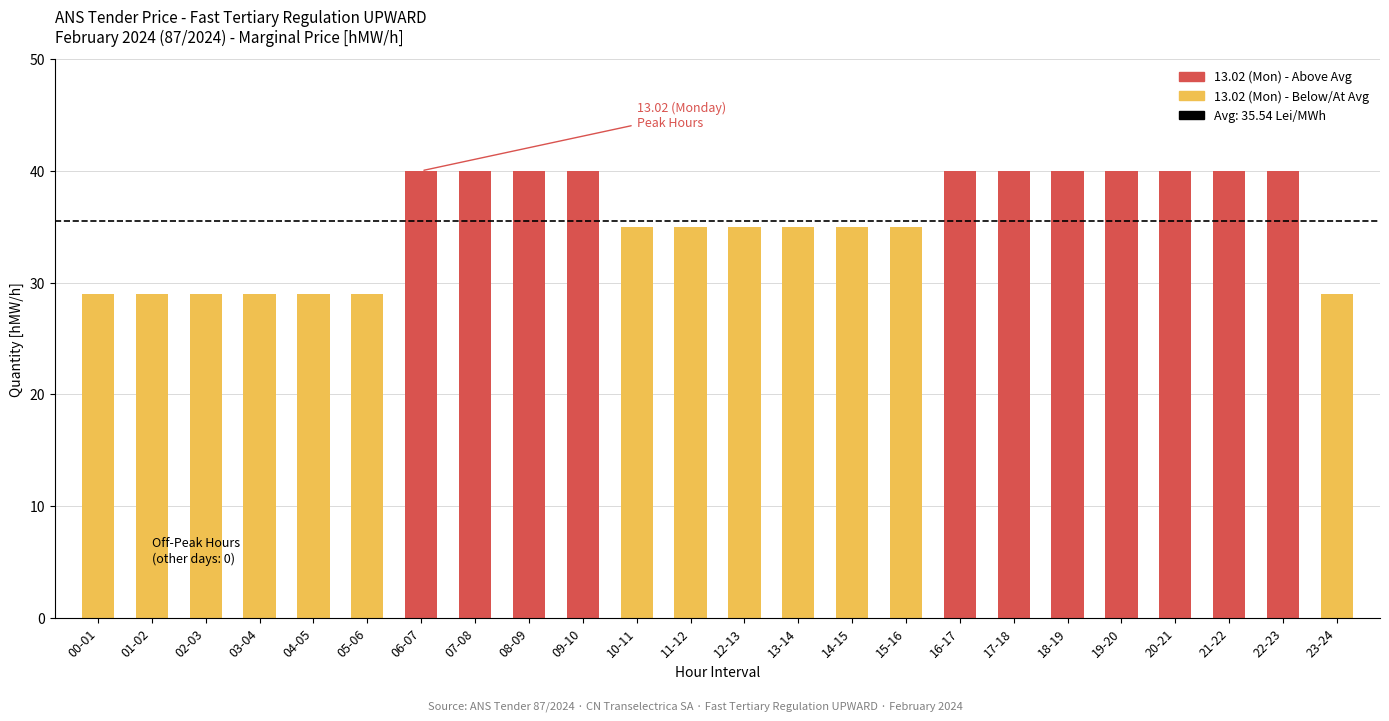

Which has a higher value, 21-22 or 15-16?

21-22